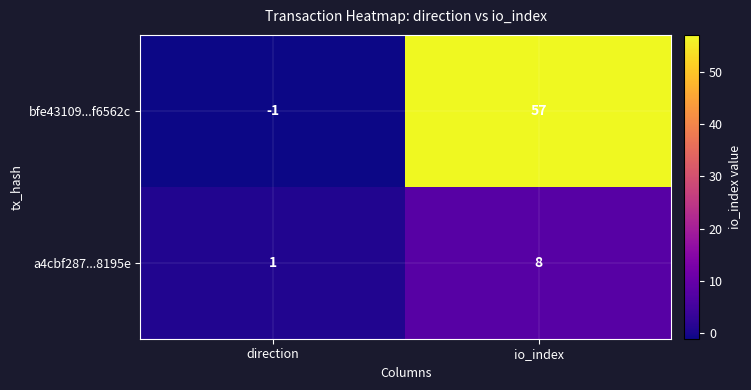

What is the smallest value displayed?

-1